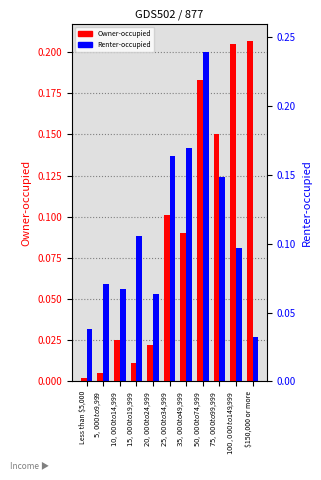

What is the value of the Owner-occupied bar at the 10th from the left?

0.2